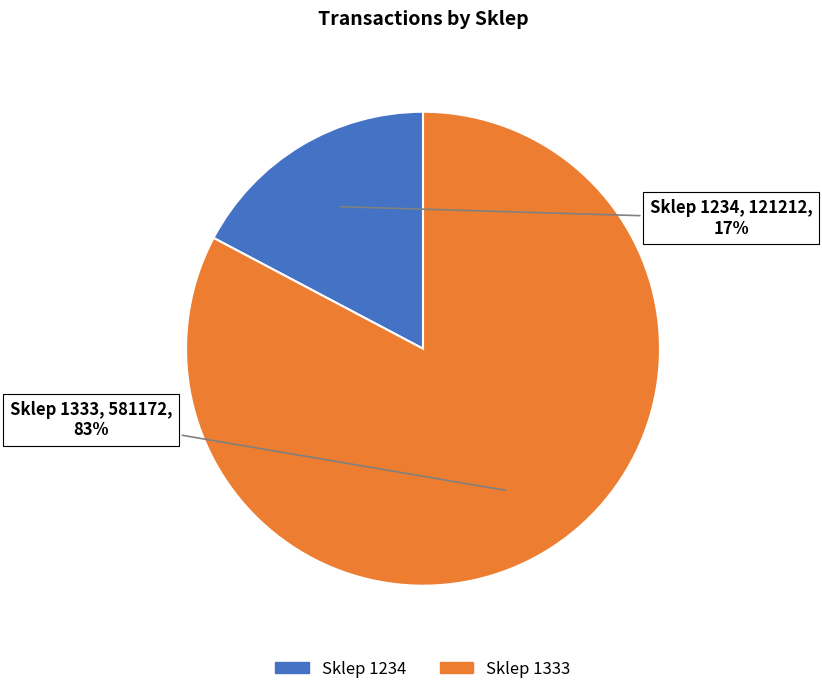

Which category has the smallest portion of the pie?

Sklep 1234